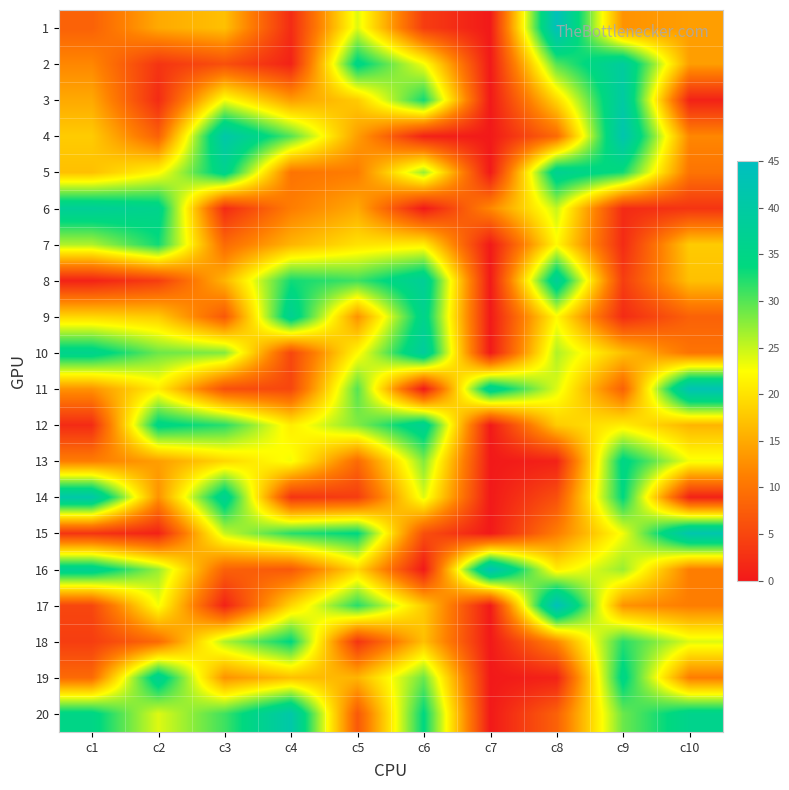

Which series has the largest total across all categories?

20